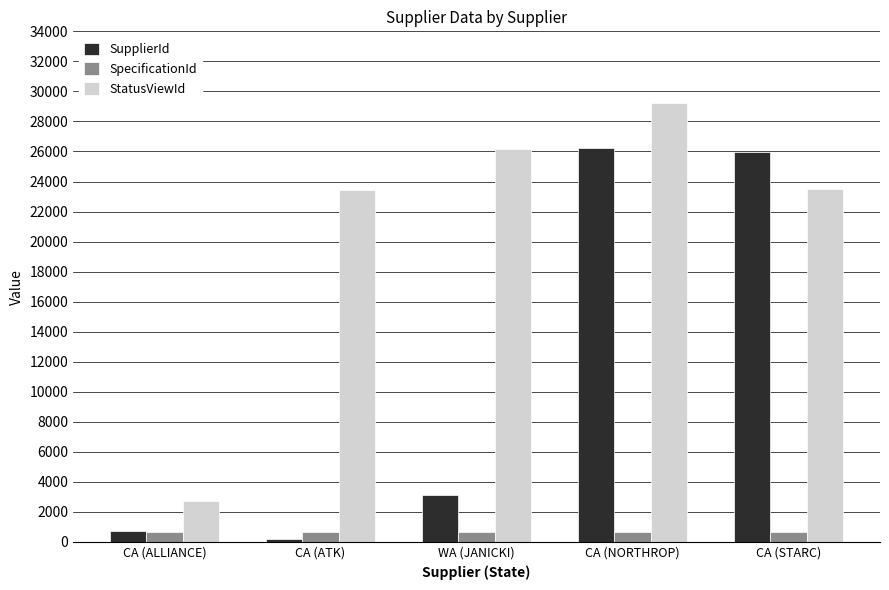

What position from the right is CA (ATK)?

4